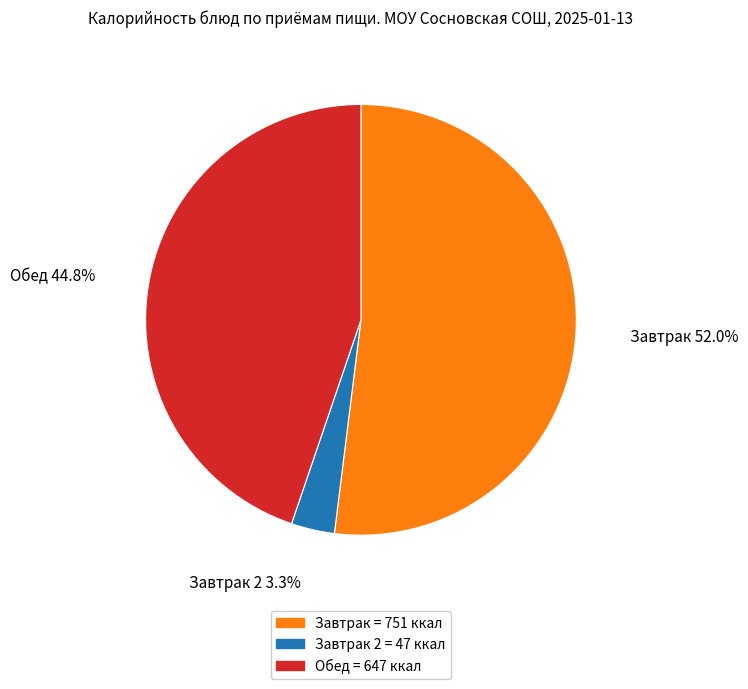

Is there any slice that represents more than half of the pie?

Yes